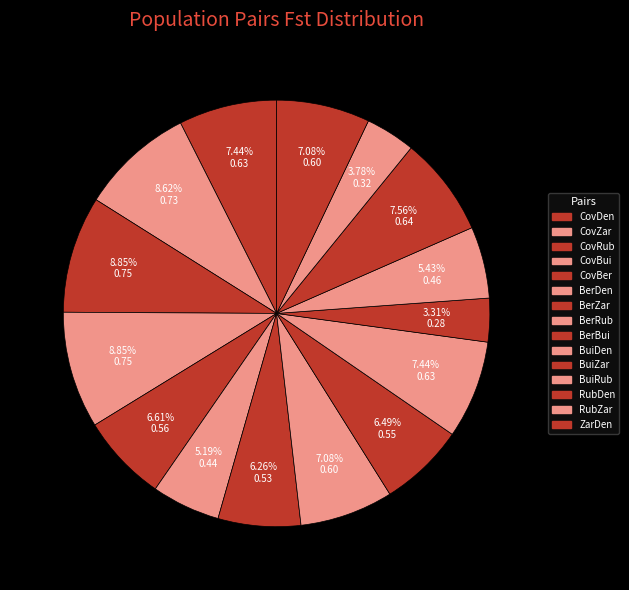

How many segments does this pie chart have?

15